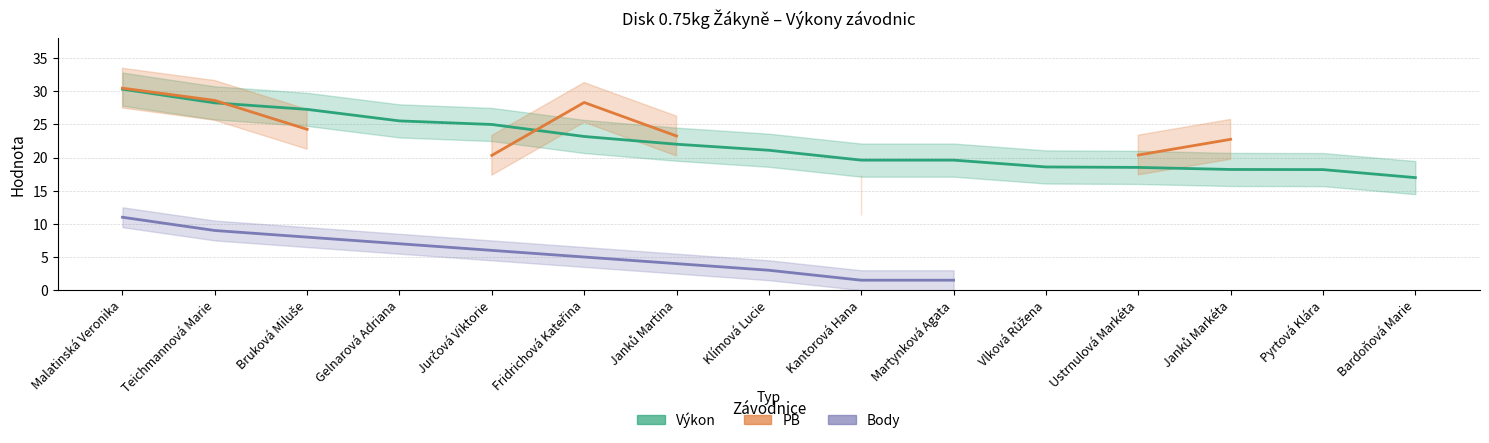

True or false: Body and PB cross at least once.

False